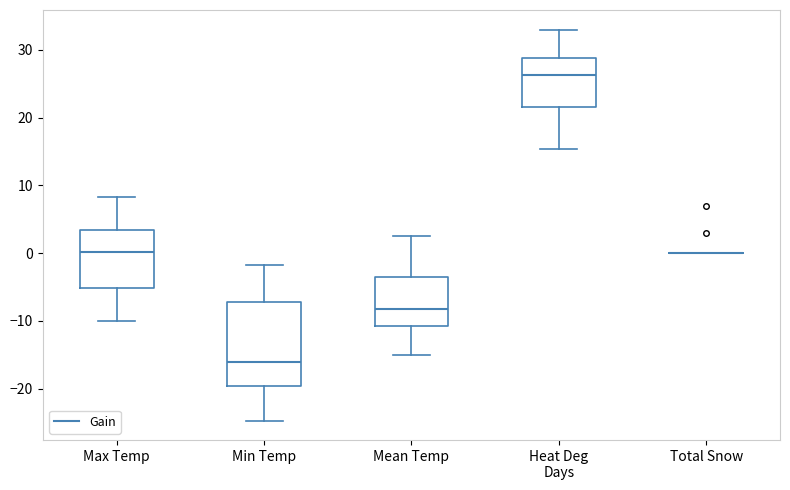

Where does the lower whisker of the box for Max Temp end on the y-axis? The values are not printed on the chart, so give them approximately, as read against the axis.

-10